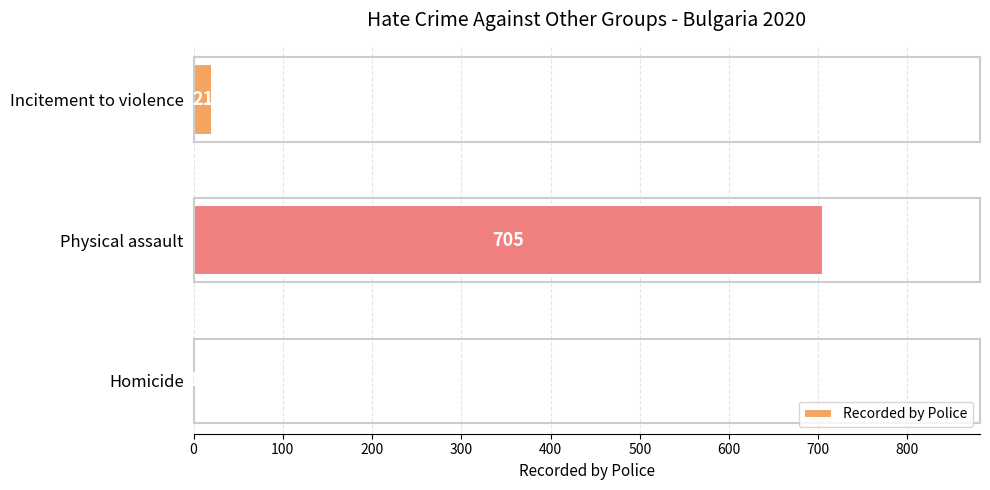

Where is the data nearest to the value 353?

Incitement to violence